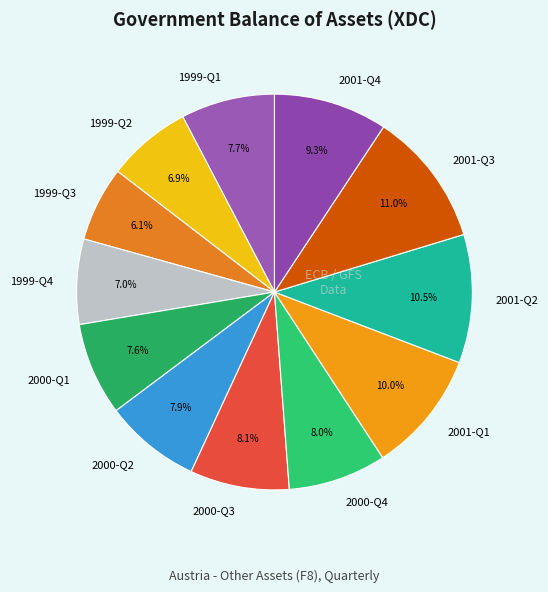

Does 1999-Q3 represent more than half of the total?

No